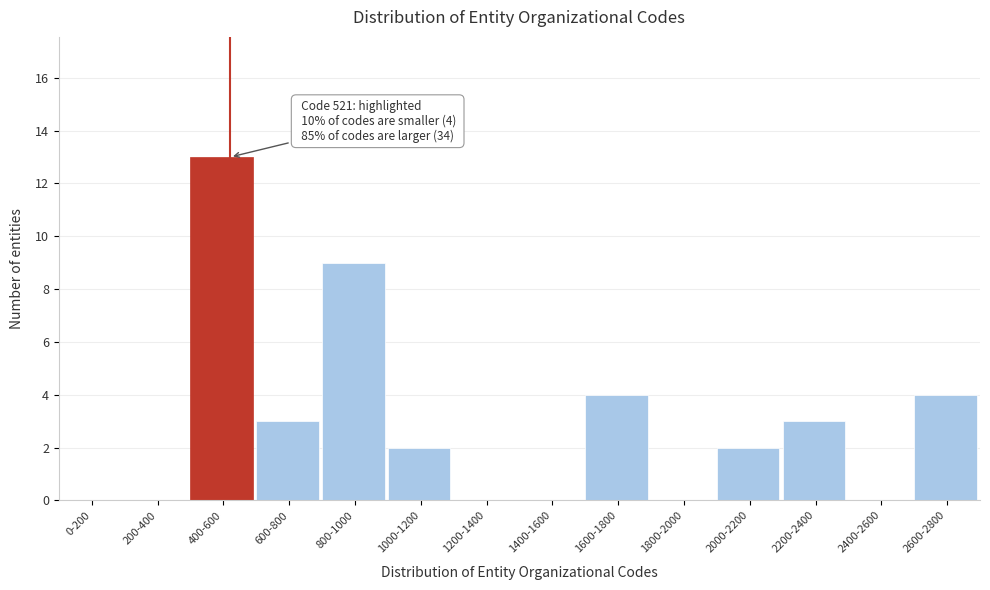

Reading left to right, what are all the values shown in this chart?

0-200=0	200-400=0	400-600=13	600-800=3	800-1000=9	1000-1200=2	1200-1400=0	1400-1600=0	1600-1800=4	1800-2000=0	2000-2200=2	2200-2400=3	2400-2600=0	2600-2800=4